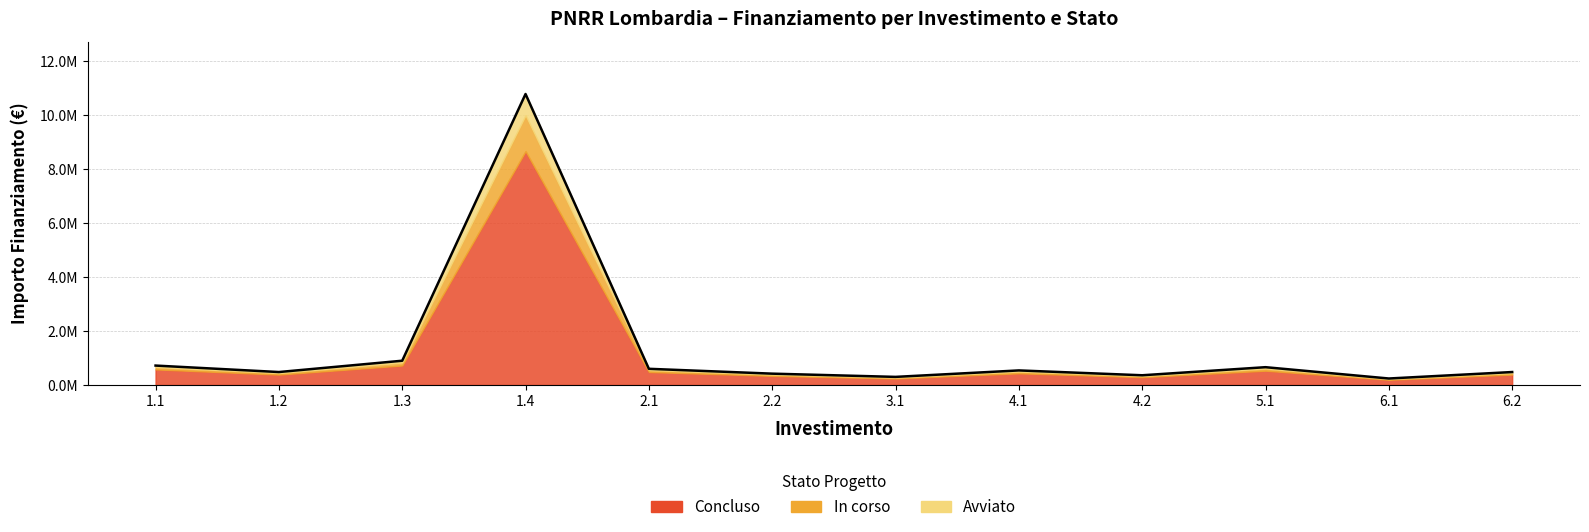

Rank the categories by value from lowest to highest.

6.1, 3.1, 4.2, 2.2, 1.2, 6.2, 4.1, 2.1, 5.1, 1.1, 1.3, 1.4